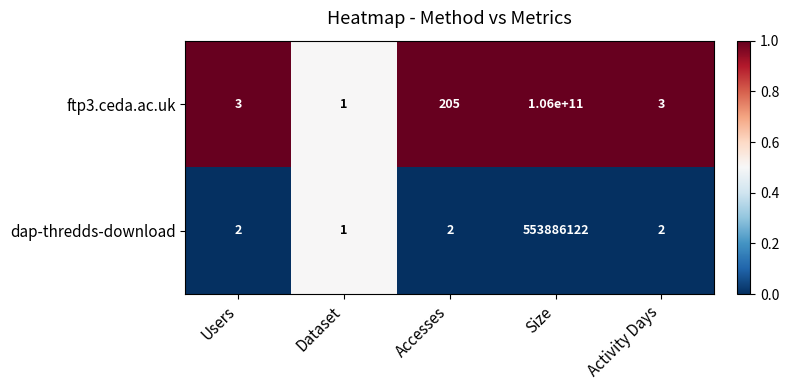

Reading left to right, list all the values displayed in this chart.

ftp3.ceda.ac.uk: 3	1	205	106000000000	3
dap-thredds-download: 2	1	2	553886122	2